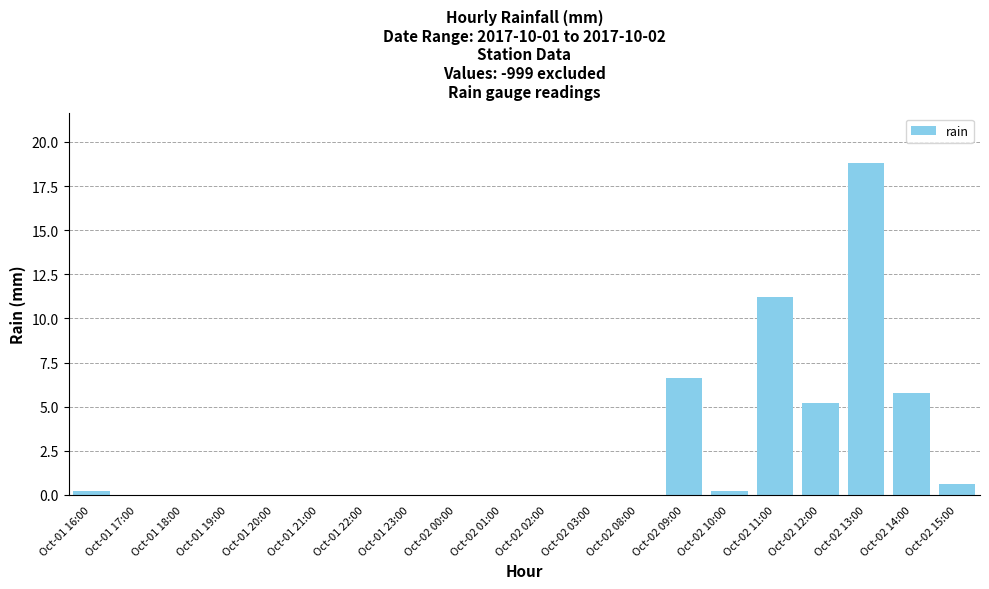

Which label corresponds to the largest value in the chart?

Oct-02 13:00